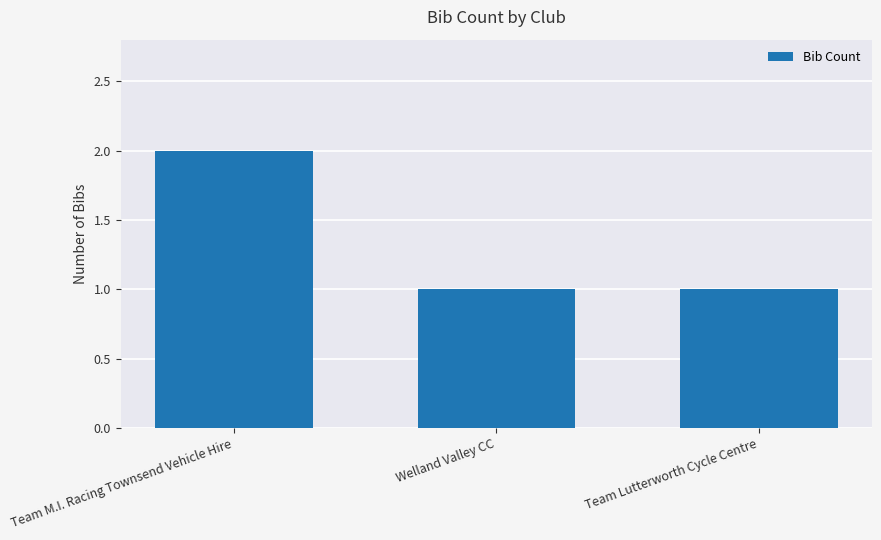

What is the ratio of the value at Team M.I. Racing Townsend Vehicle Hire to the value at Welland Valley CC?

2.0